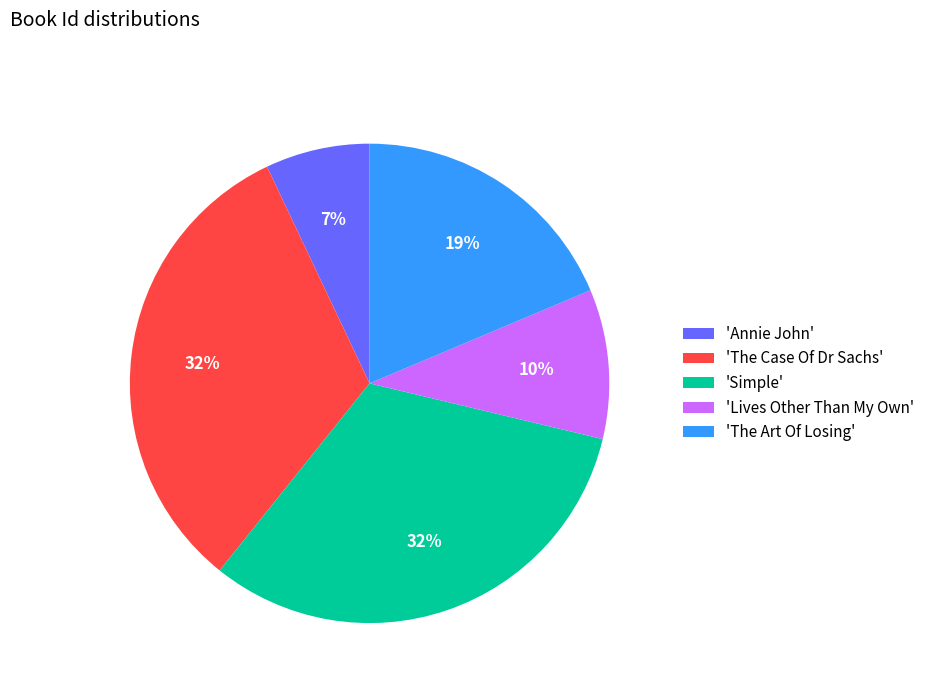

Is it true that 'Simple' is 18% of the pie?

False